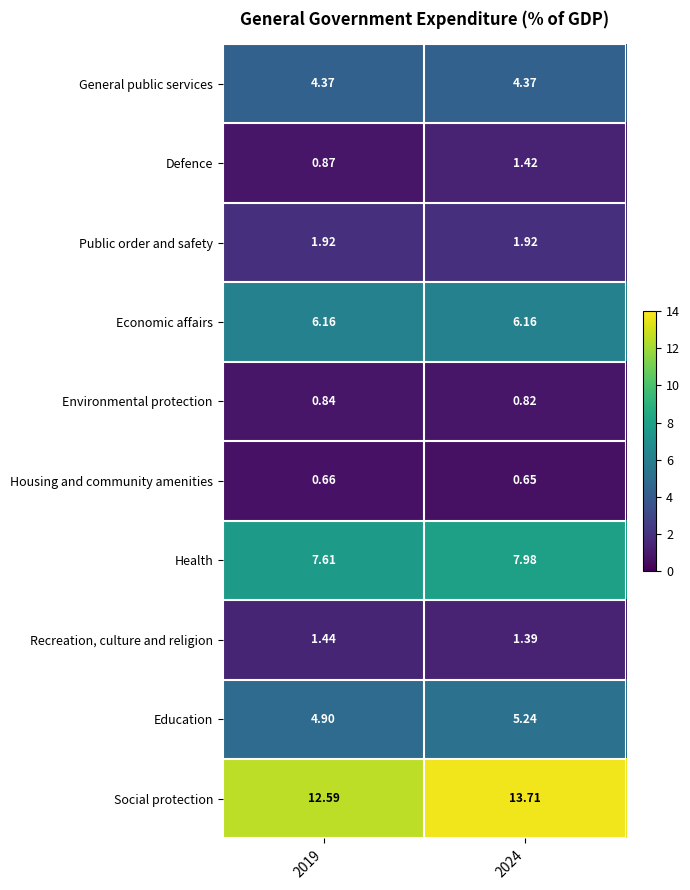

Rank the series at 2024 from highest to lowest value.

Social protection, Health, Economic affairs, Education, General public services, Public order and safety, Defence, Recreation, culture and religion, Environmental protection, Housing and community amenities